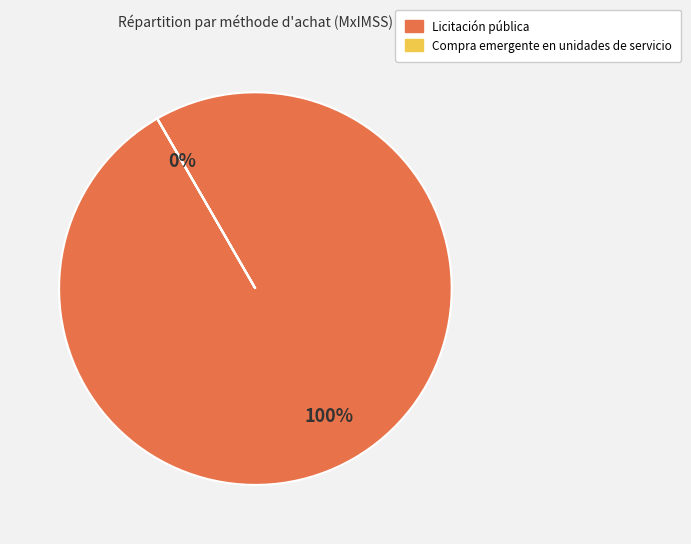

How many segments does this pie chart have?

2